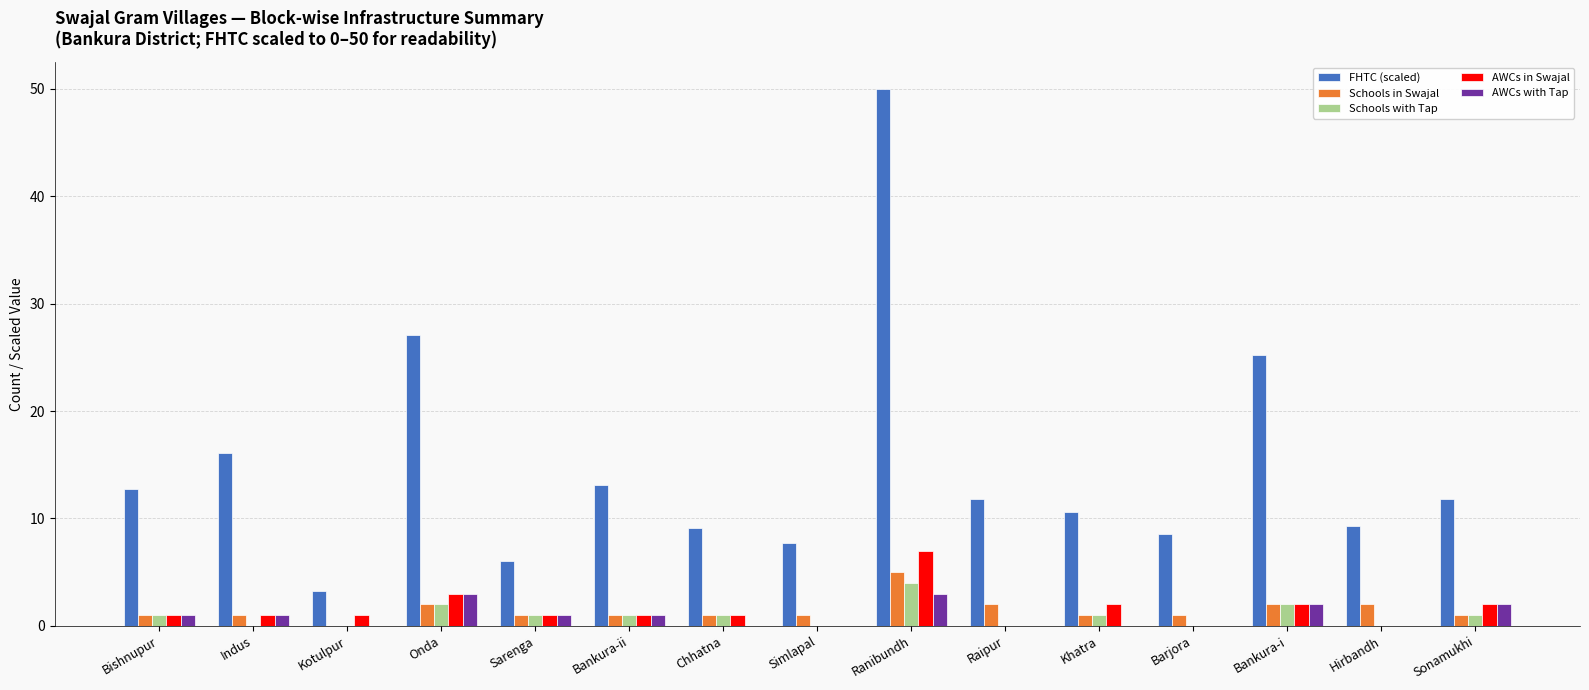

What is the average value of the AWCs in Swajal series?

1.5